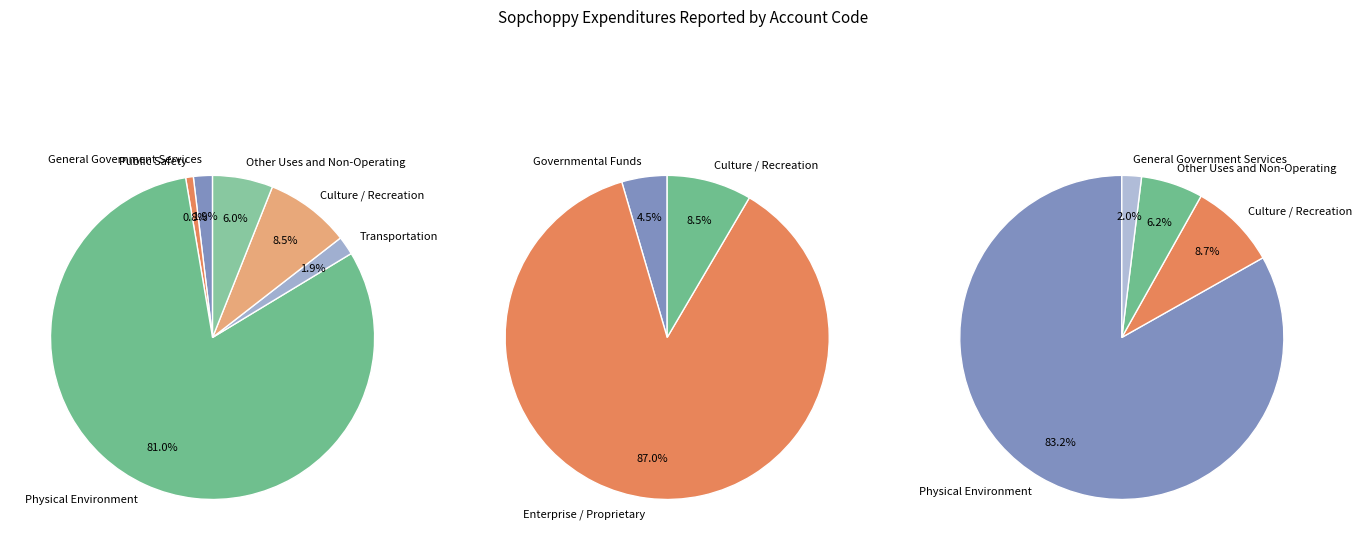

What is the change in value from Physical Environment to Other Uses and Non-Operating?

-899115